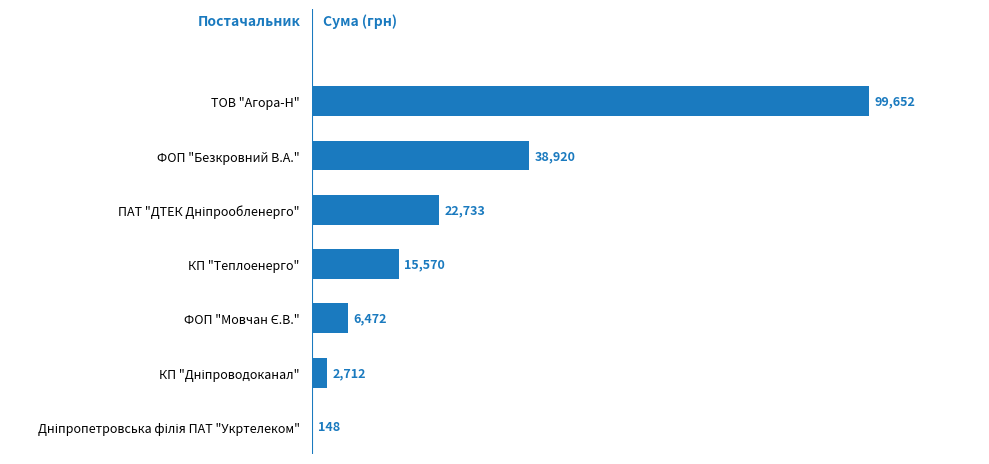

What is the sum of all values?

186207.3